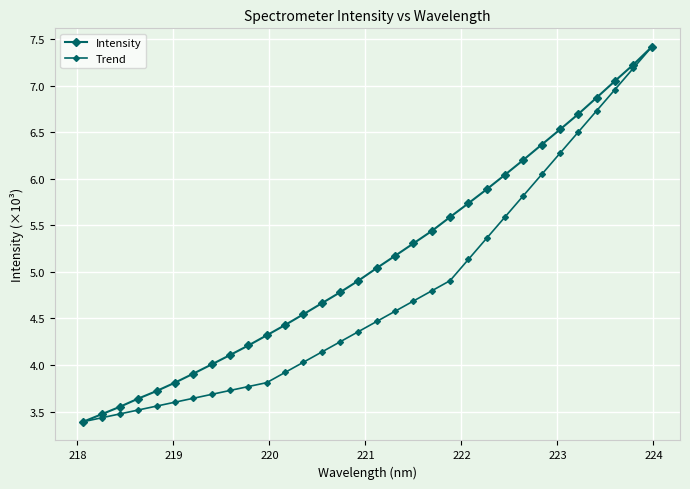

Reading left to right, extract all data points from this chart.

Intensity: 3.4	3.5	3.6	3.6	3.7	3.8	3.9	4.0	4.1	4.2	4.3	4.4	4.5	4.7	4.8	4.9	5.0	5.2	5.3	5.4	5.6	5.7	5.9	6.0	6.2	6.4	6.5	6.7	6.9	7.0	7.2	7.4
Trend: 3.4	3.4	3.5	3.5	3.6	3.6	3.6	3.7	3.7	3.8	3.8	3.9	4.0	4.1	4.2	4.4	4.5	4.6	4.7	4.8	4.9	5.1	5.4	5.6	5.8	6.0	6.3	6.5	6.7	7.0	7.2	7.4